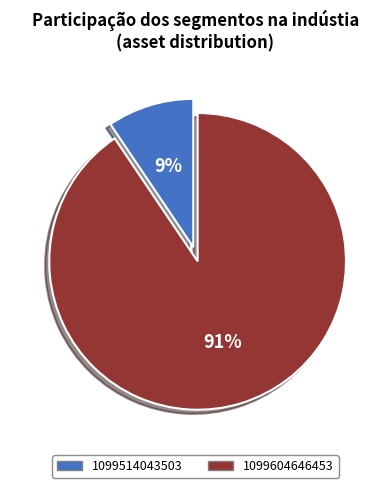

To the nearest percent, what percentage of the pie is 1099514043503?

9%